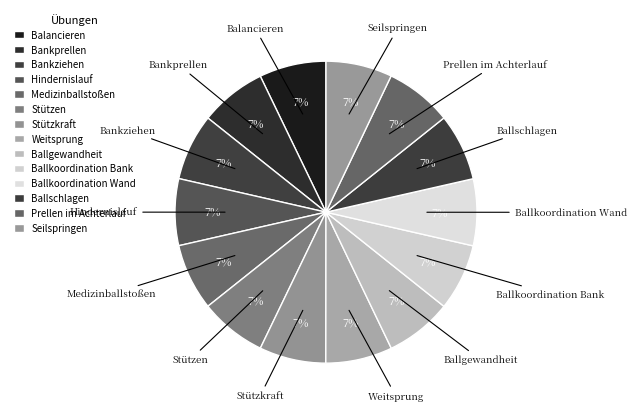

Which has a higher value, Bankziehen or Weitsprung?

Bankziehen